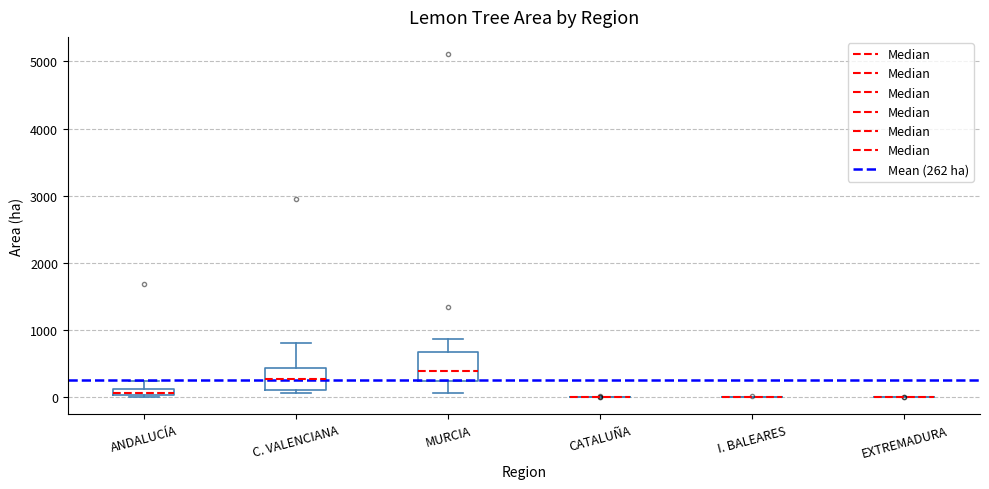

Where is the upper edge of the box for ANDALUCÍA on the y-axis? The values are not printed on the chart, so give them approximately, as read against the axis.

100